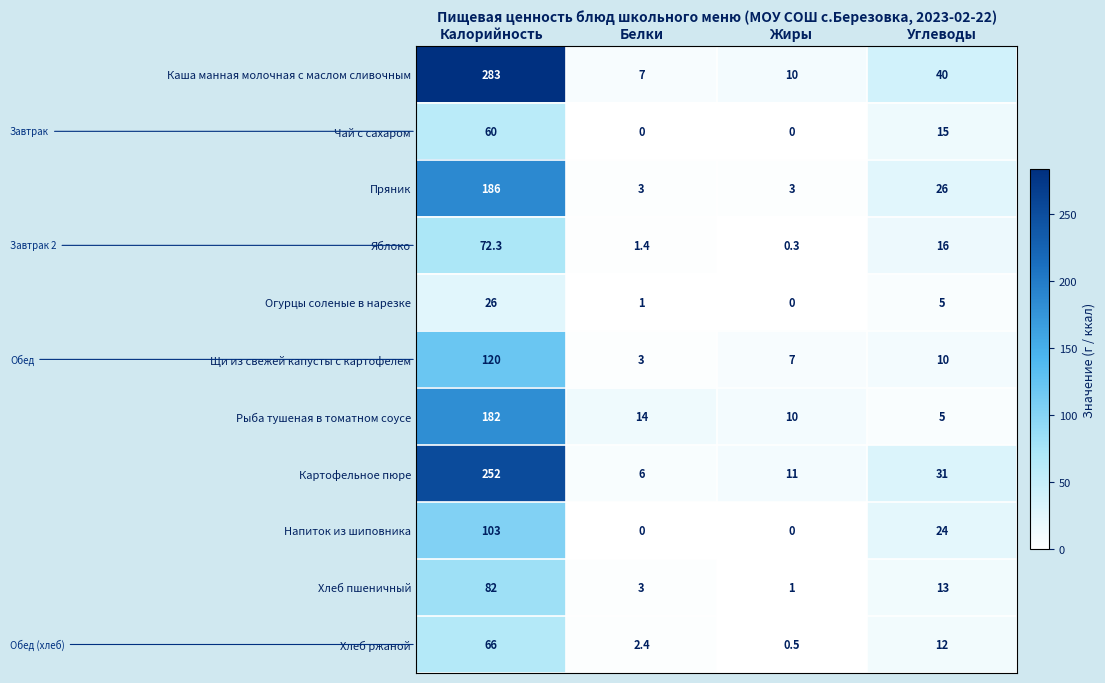

At which label does Хлеб ржаной first exceed 12?

Калорийность